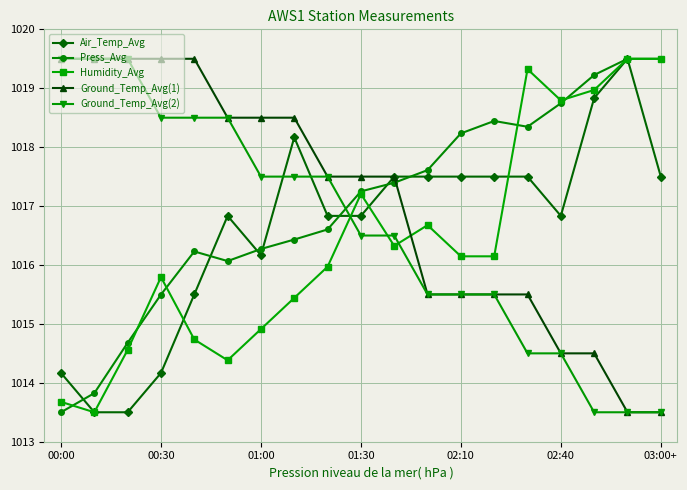

True or false: Humidity_Avg has more than 1 points higher than both neighbors.

True